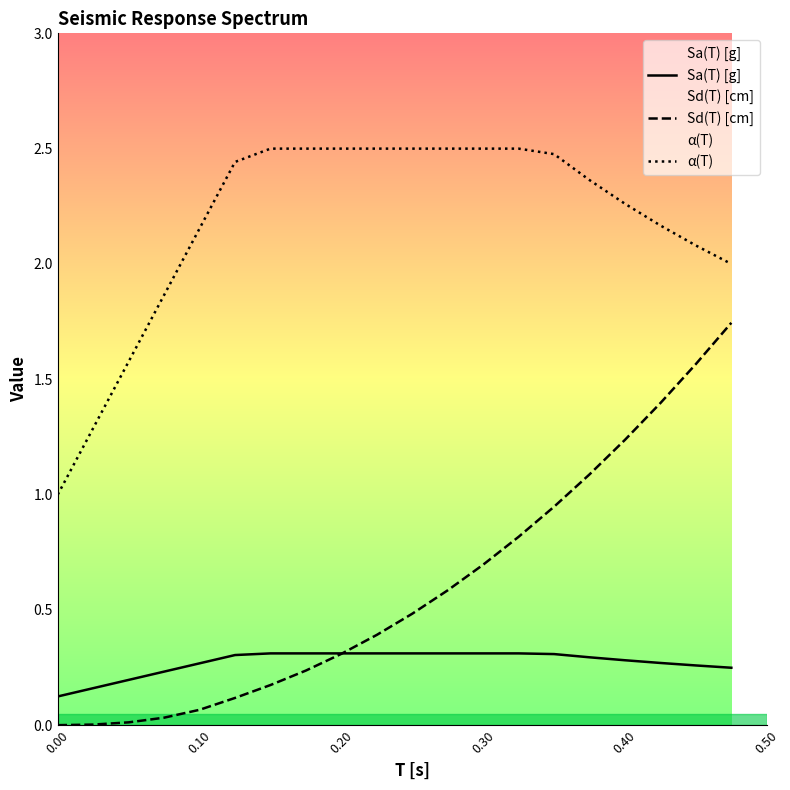

What is the maximum value shown in the chart?

2.5